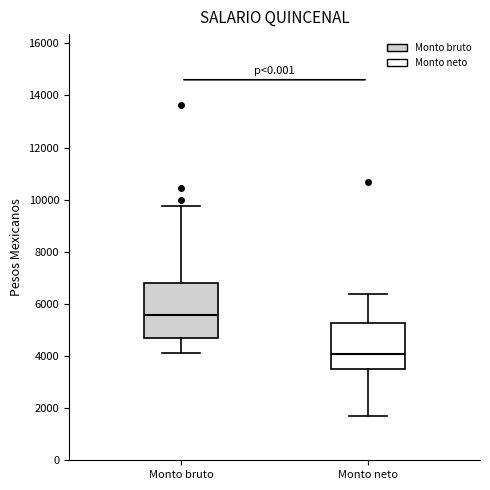

Reading left to right, read every box against the y-axis: the position of its median line, the range the box covers, and the ends of its whiskers. The values are not printed on the chart, so give them approximately, as read against the axis.

Monto bruto: median 5600, box 4600 to 6800, whiskers 4200 to 9800
Monto neto: median 4000, box 3600 to 5200, whiskers 1600 to 6400